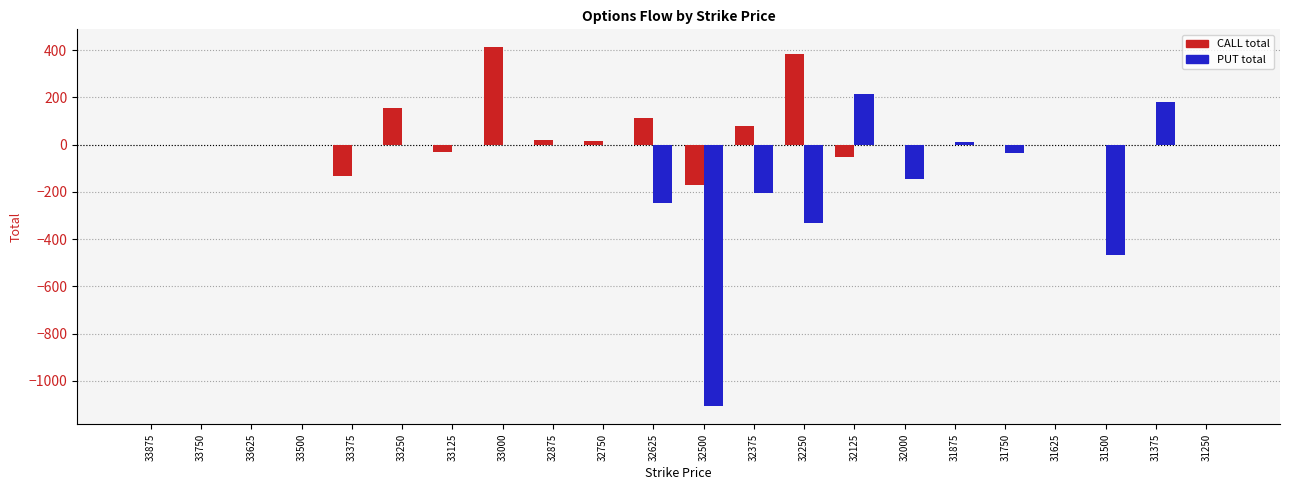

Is it true that PUT total equals 92 at 32125?

False